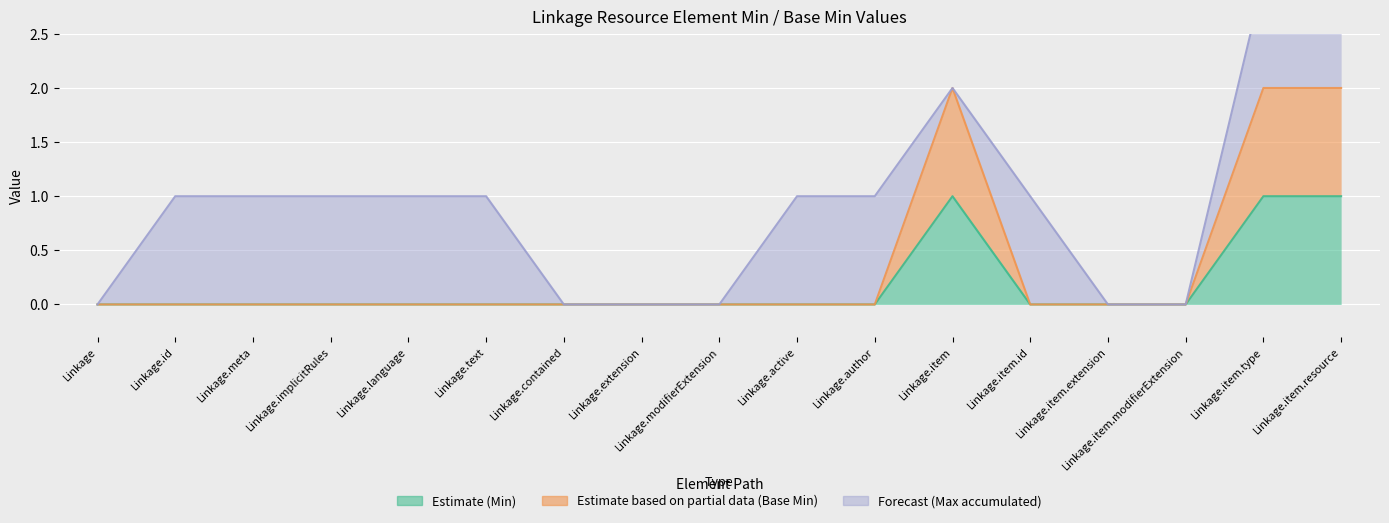

At which label does Estimate (Min) reach its minimum?

Linkage